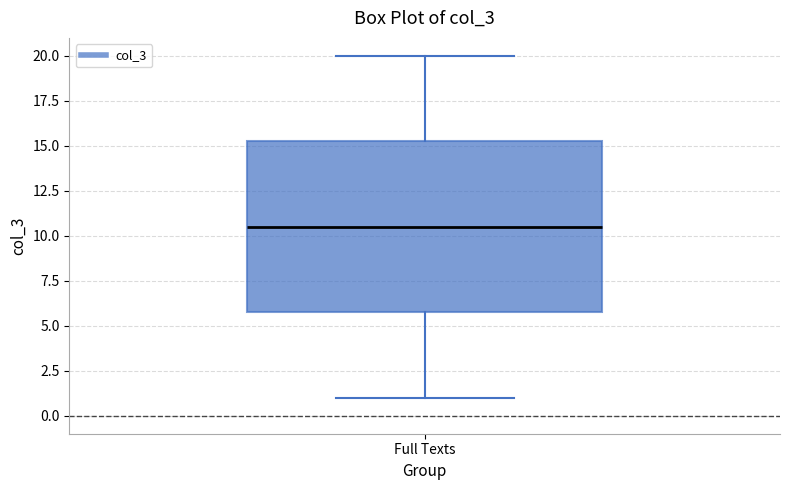

Read this box plot against the y-axis: the position of the median line, the range covered by the box, and the ends of both whiskers. The values are not printed on the chart, so give them approximately, as read against the axis.

median 10.5, box 6.0 to 15.5, whiskers 1.0 to 20.0